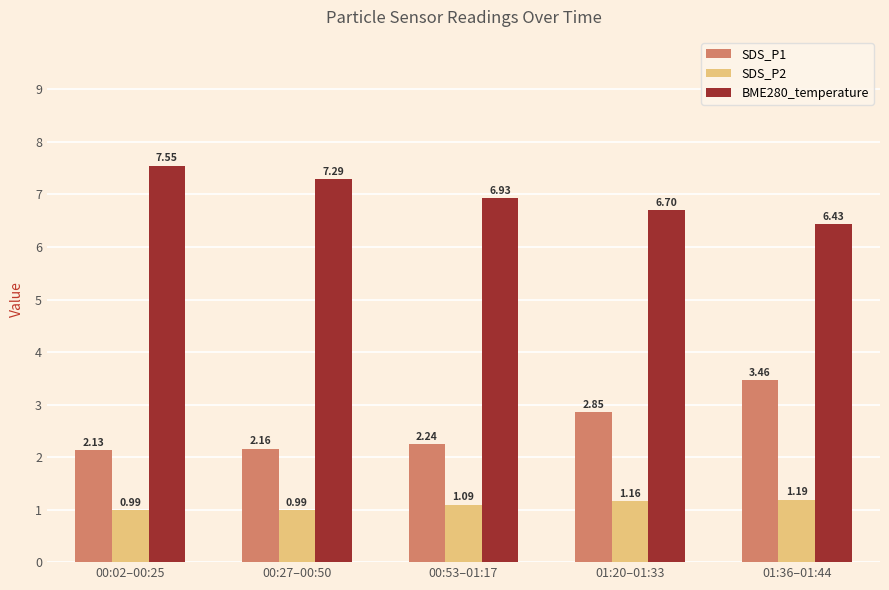

What is the total value across all series at 01:36–01:44?

11.1